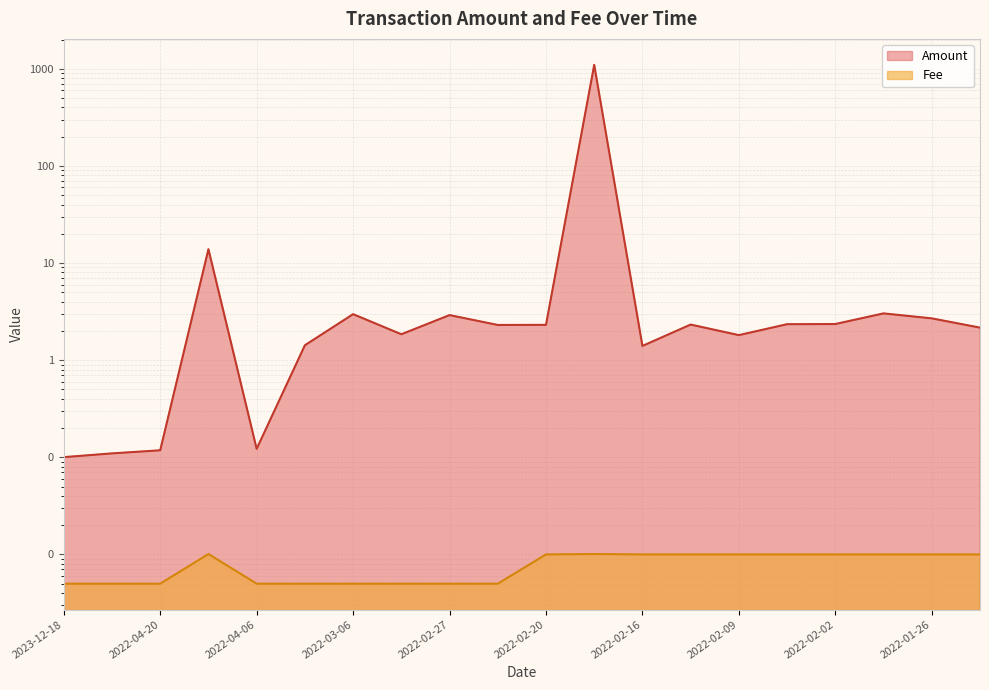

Which series changed the most between 2022-04-08 and 2022-01-26?

Amount